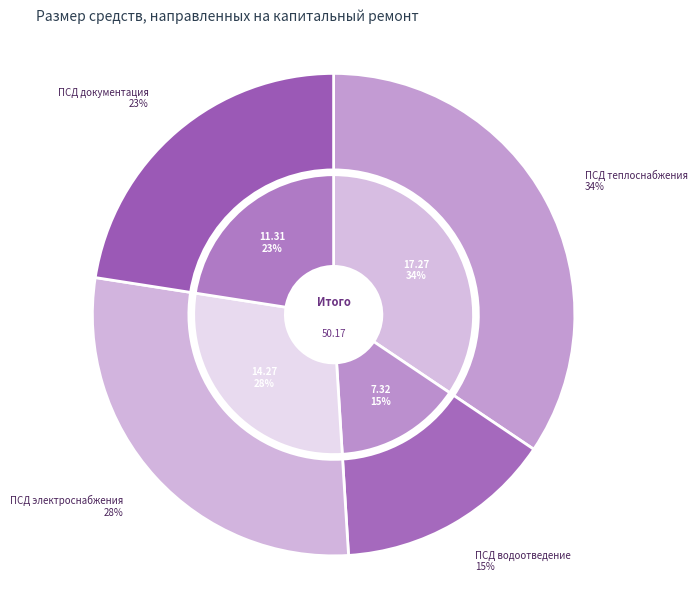

How many slices are in this pie chart?

4